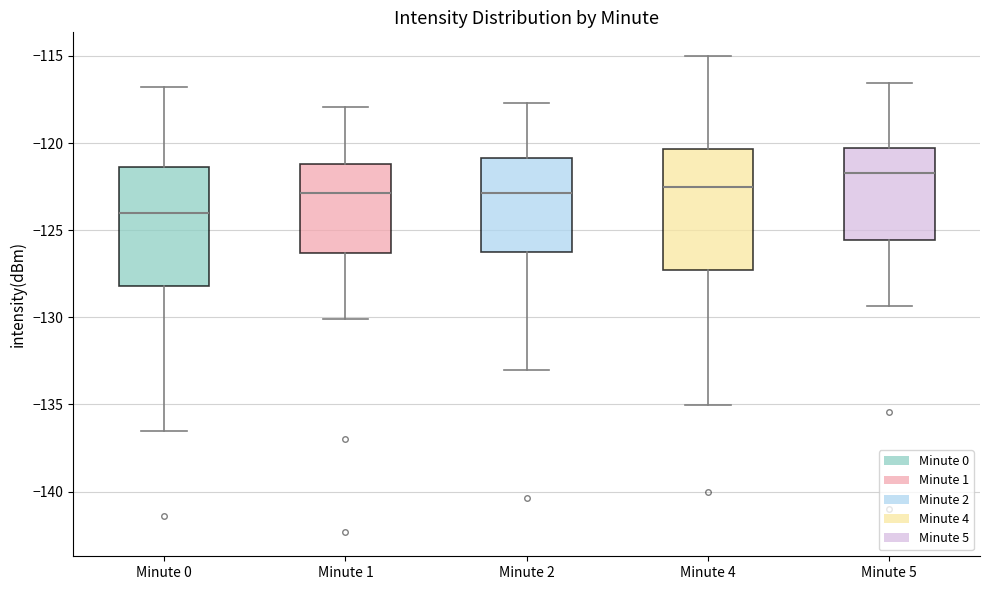

Reading left to right, transcribe this box plot: for each box, give where its median line is, the range the box spans, and where its two whiskers end, as read against the y-axis. The values are not printed on the chart, so give them approximately, as read against the axis.

Minute 0: median -124.0, box -128.0 to -121.5, whiskers -136.5 to -117.0
Minute 1: median -123.0, box -126.5 to -121.0, whiskers -130.0 to -118.0
Minute 2: median -123.0, box -126.5 to -121.0, whiskers -133.0 to -117.5
Minute 4: median -122.5, box -127.5 to -120.5, whiskers -135.0 to -115.0
Minute 5: median -121.5, box -125.5 to -120.5, whiskers -129.5 to -116.5